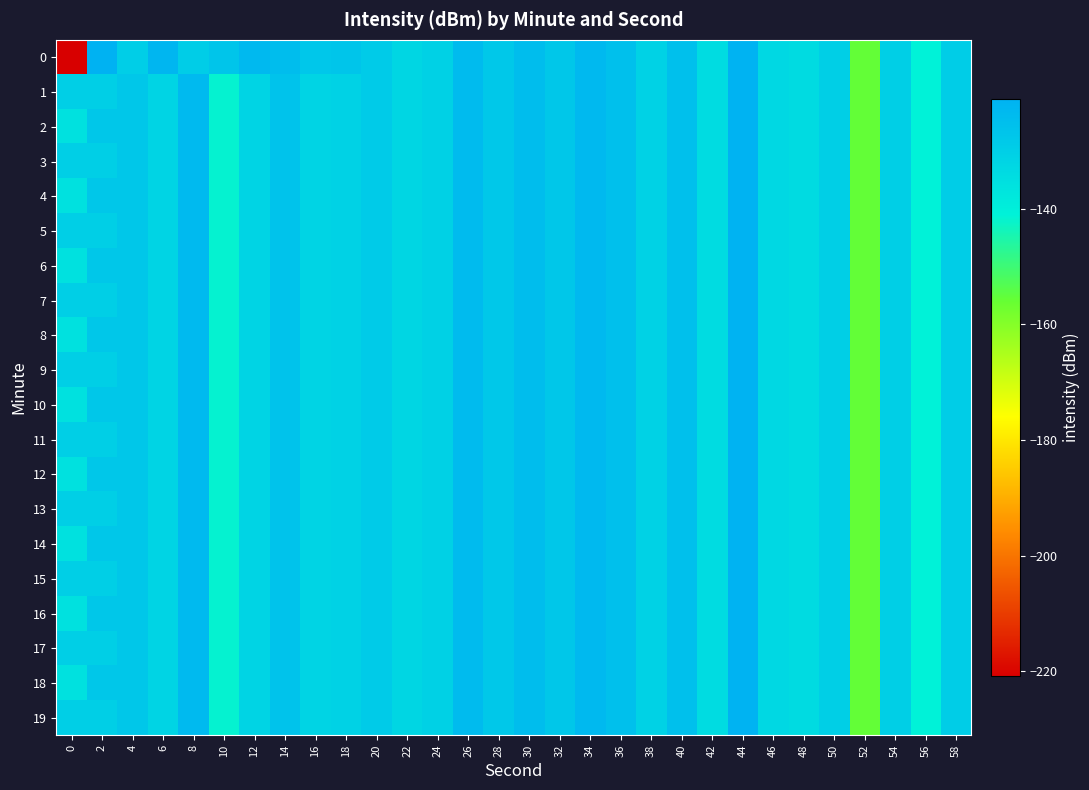

What is the total value across all series at 6?

-2621.8